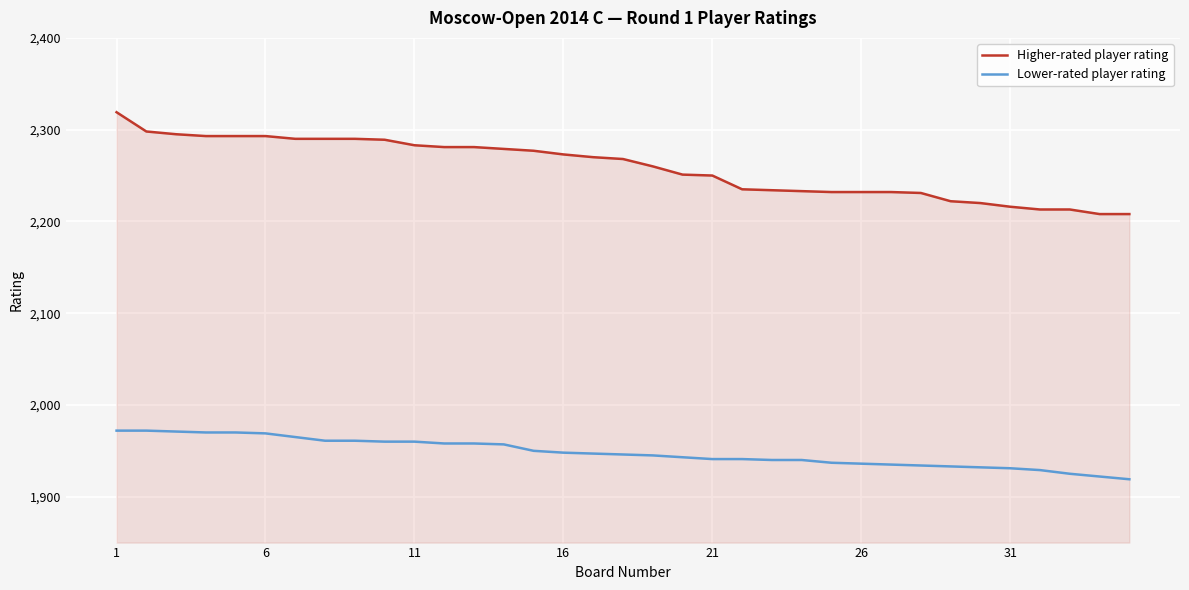

Rank the series by their average value, from highest to lowest.

Higher-rated player rating, Lower-rated player rating